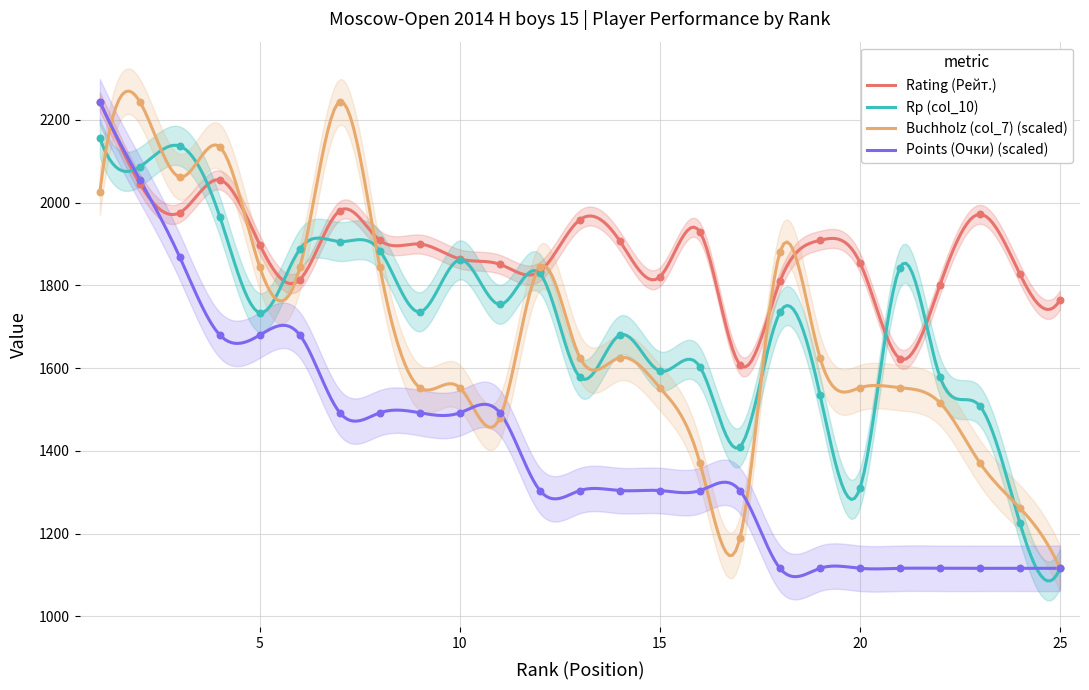

Which series has the widest spread of Y values?

Buchholz (col_7)